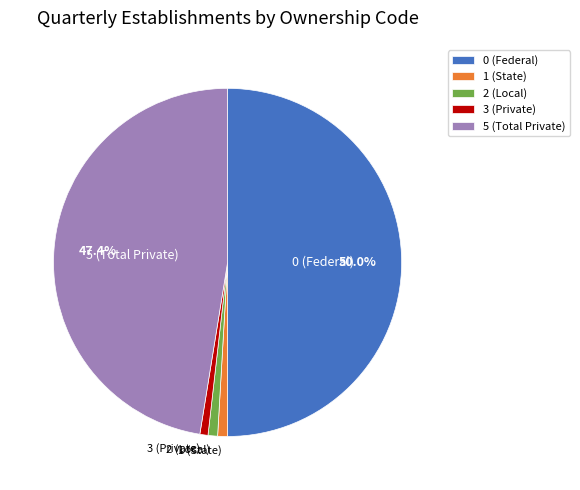

Combined, do 1 (State) and 5 (Total Private) account for over 50%?

No